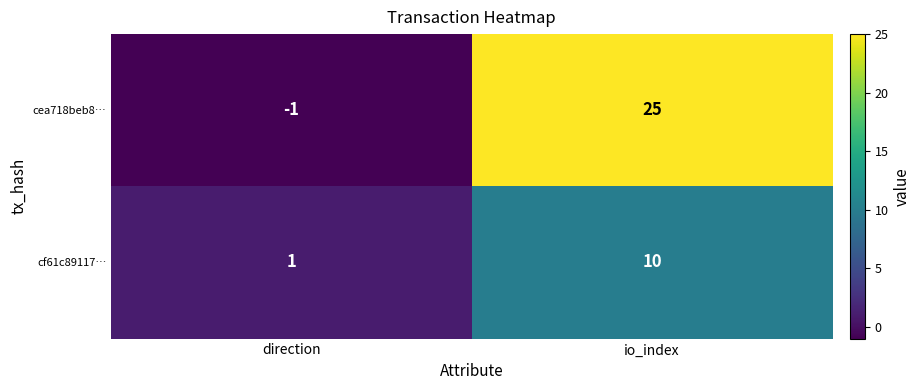

Rank the series at io_index from highest to lowest value.

cea718beb8…, cf61c89117…